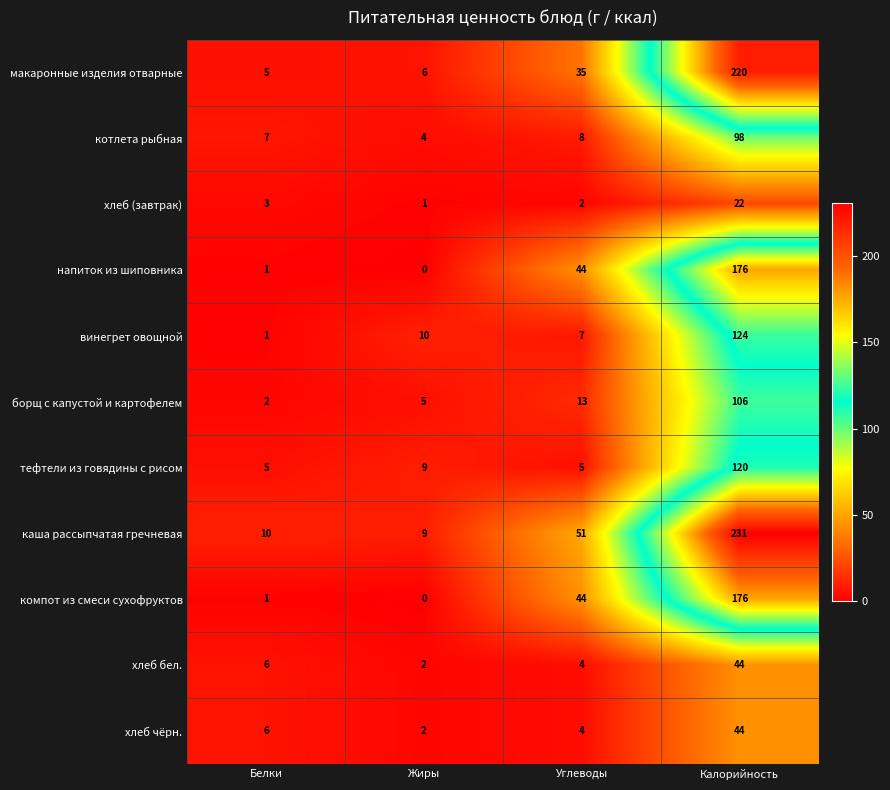

The value of котлета рыбная at Калорийность is 98. True or false?

True